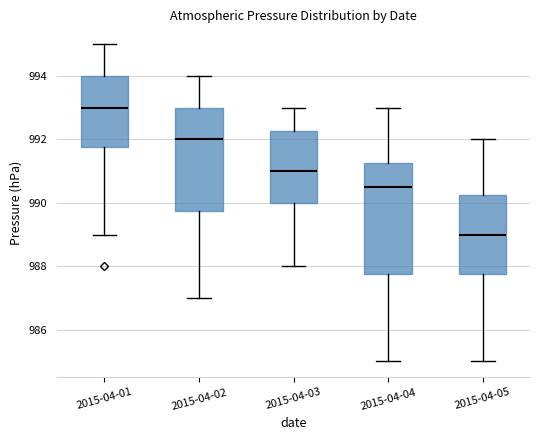

Which box is the tallest, from its lower edge to its upper edge?

2015-04-04